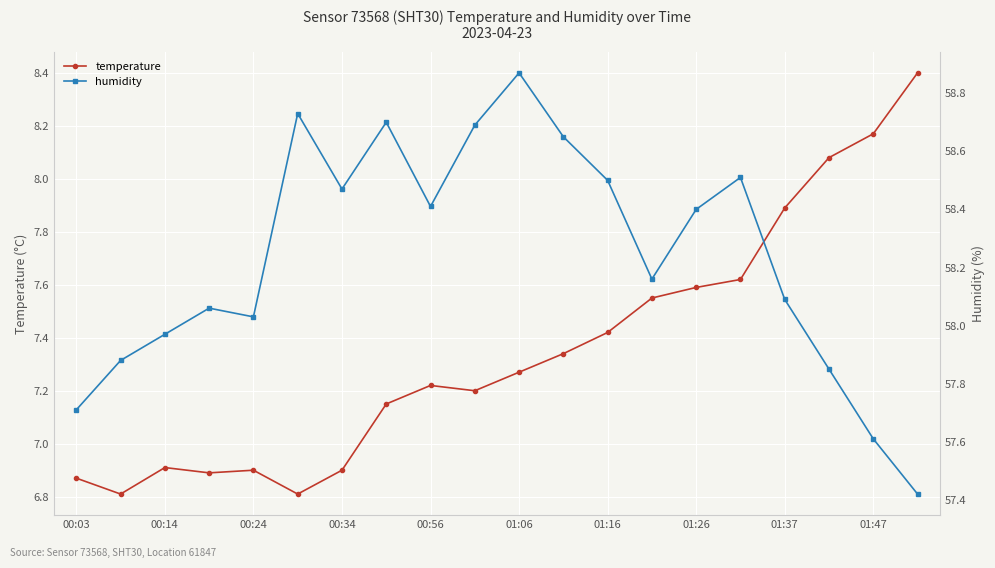

Reading right to left, what are all the values shown in this chart?

temperature: 8.4	8.2	8.1	7.9	7.6	7.6	7.5	7.4	7.3	7.3	7.2	7.2	7.2	6.9	6.8	6.9	6.9	6.9	6.8	6.9
humidity: 57.4	57.6	57.9	58.1	58.5	58.4	58.2	58.5	58.6	58.9	58.7	58.4	58.7	58.5	58.7	58.0	58.1	58.0	57.9	57.7